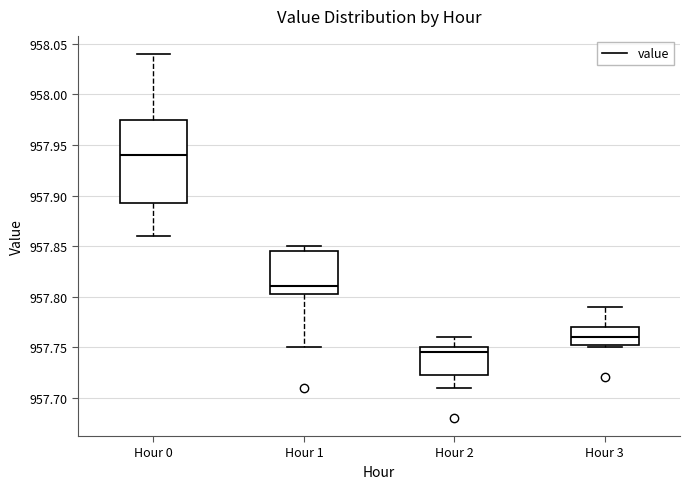

Where does the lower whisker of the box for Hour 1 end on the y-axis? The values are not printed on the chart, so give them approximately, as read against the axis.

957.750